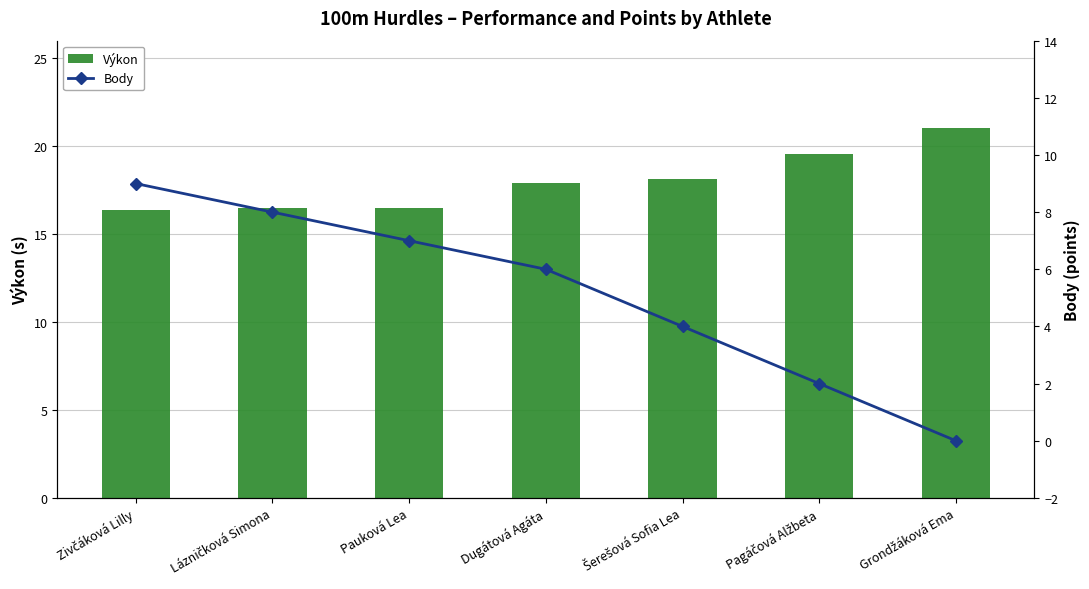

Count the number of data series in this chart.

2